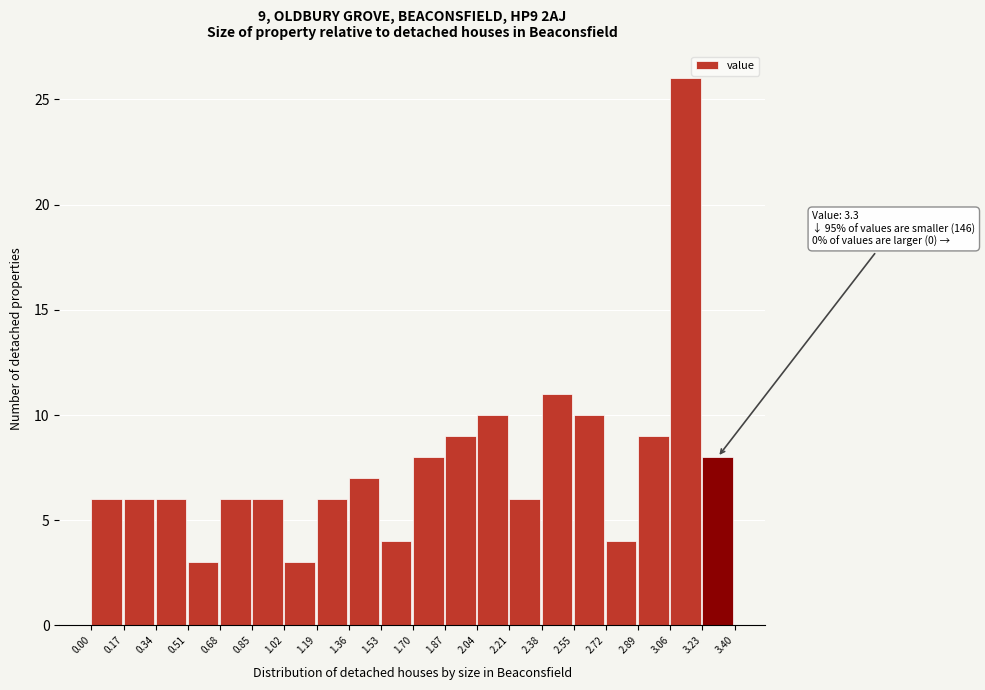

Over which range of the x-axis is the bar tallest?

3.06 to 3.23